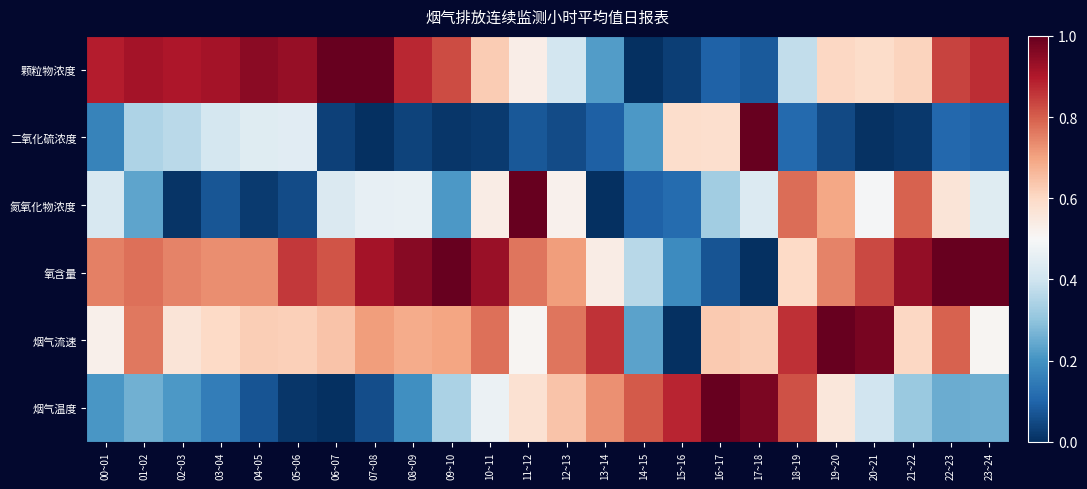

Count the number of categories in the chart.

24